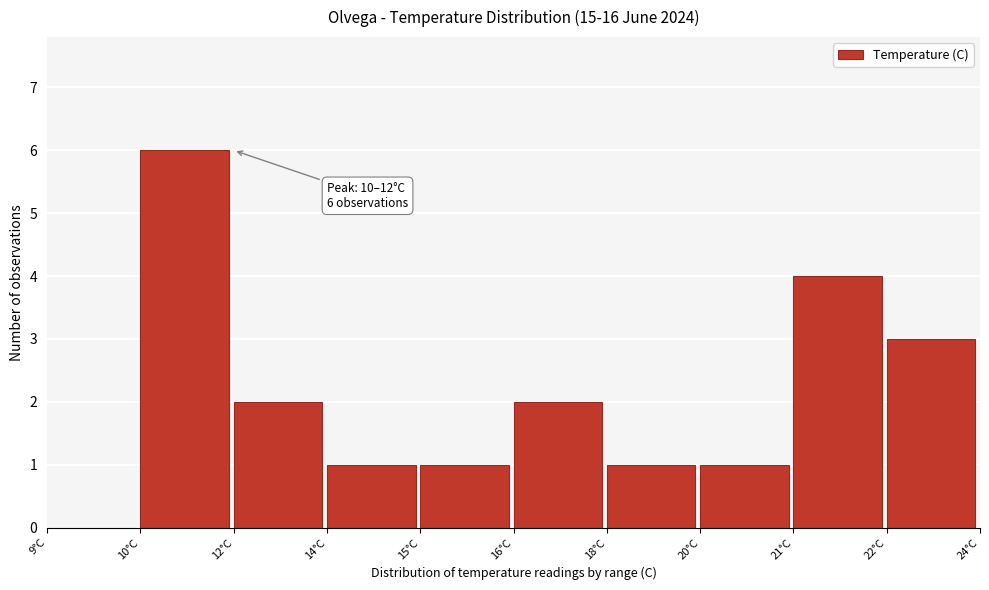

Reading left to right, list all the values displayed in this chart.

9°C=0	10°C=6	12°C=2	14°C=1	15°C=1	16°C=2	18°C=1	20°C=1	21°C=4	22°C=3